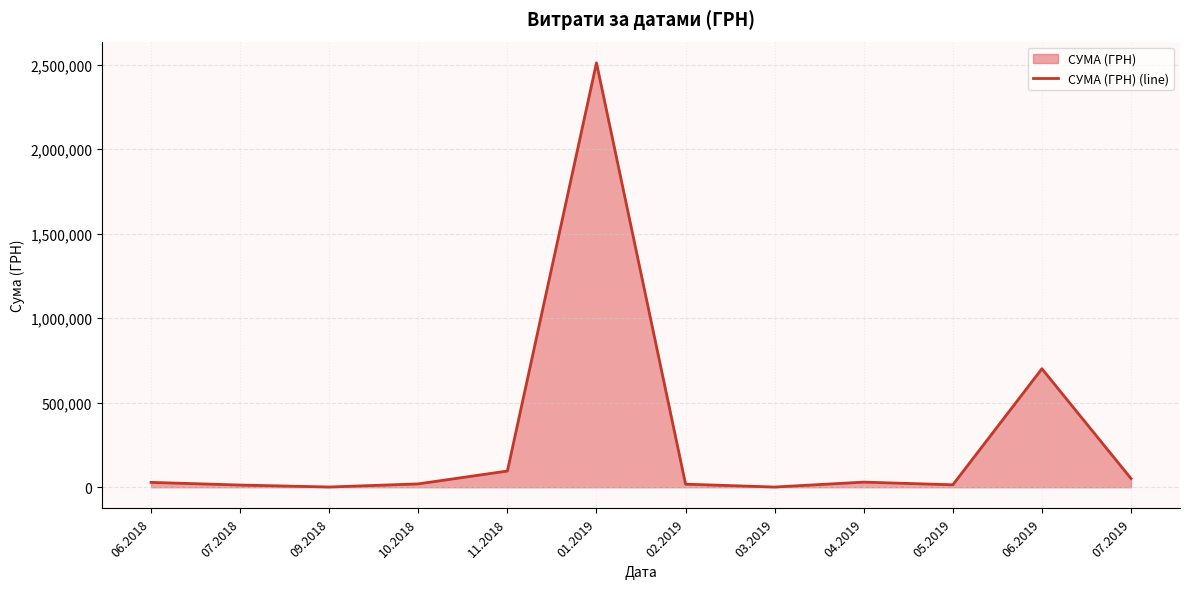

How many values exceed 28712?

5